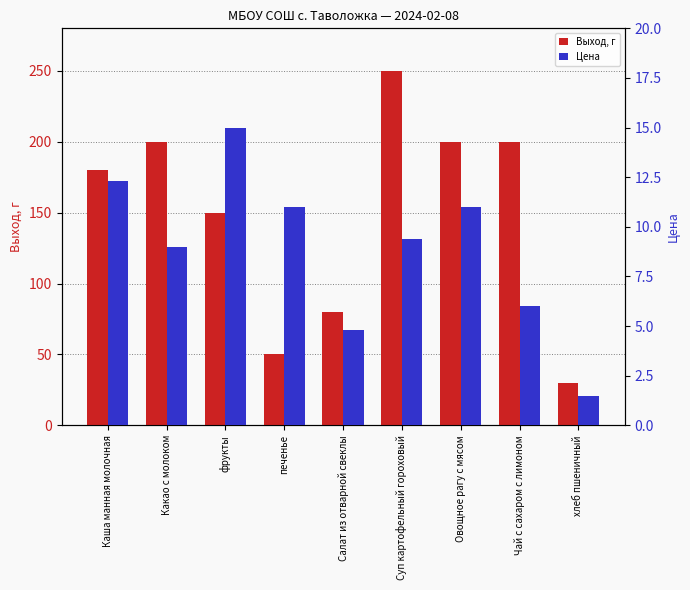

List the series in order of their overall mean, highest first.

Выход, г, Цена